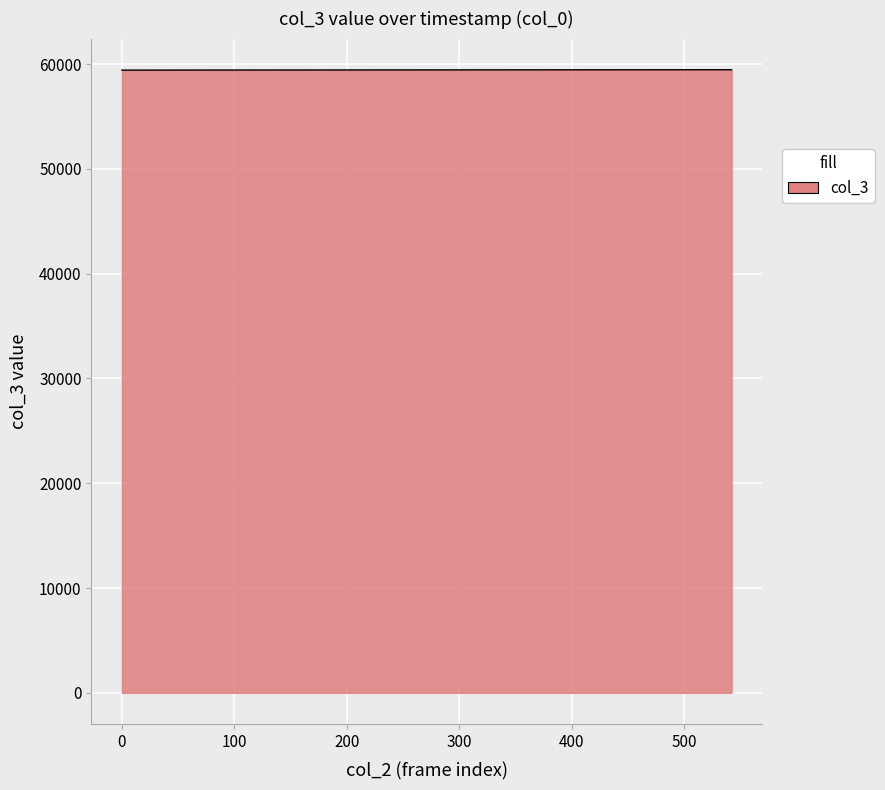

What is the minimum value shown in the chart?

59430